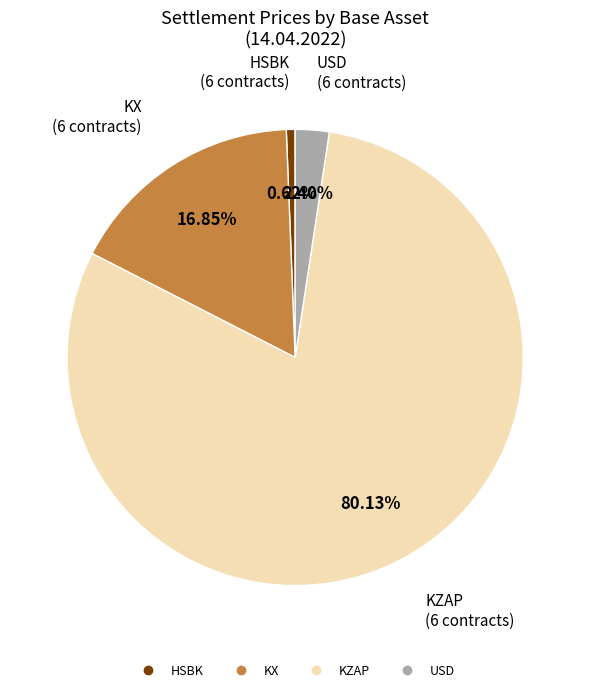

Is there a majority slice in this chart?

Yes